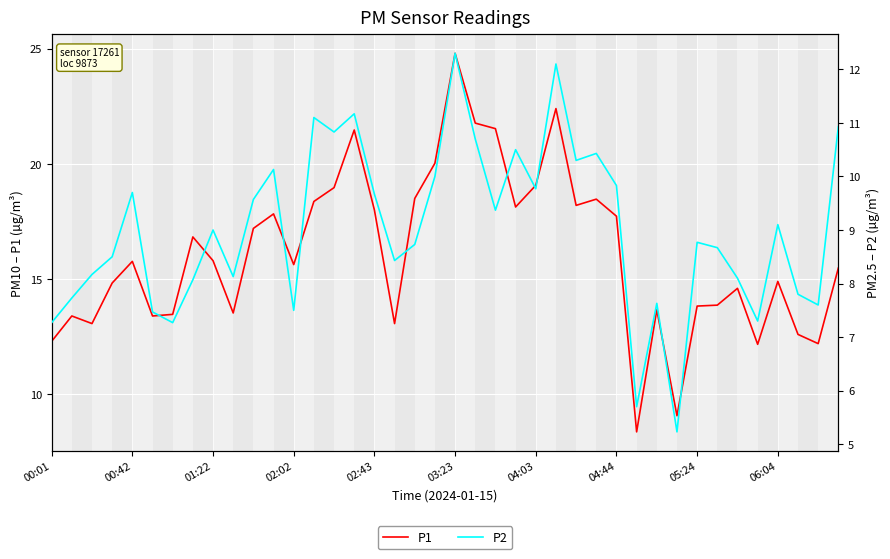

At 02:02, list the series in order from largest to smallest.

P1, P2